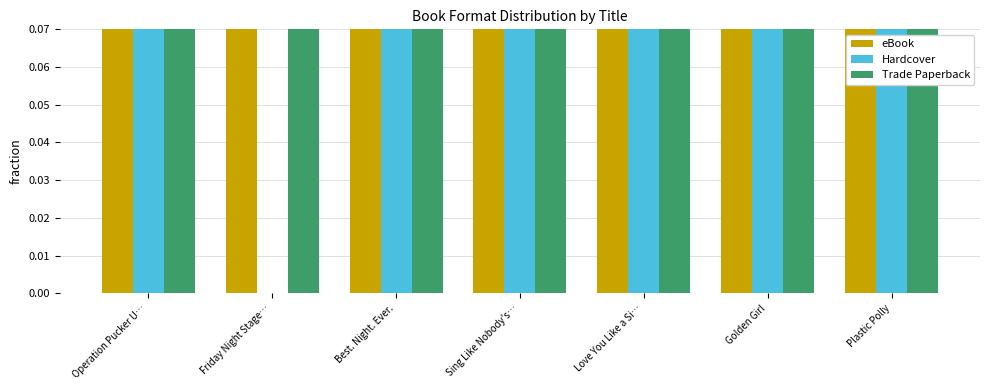

The value of Hardcover at Friday Night Stage… is -0.5. True or false?

False